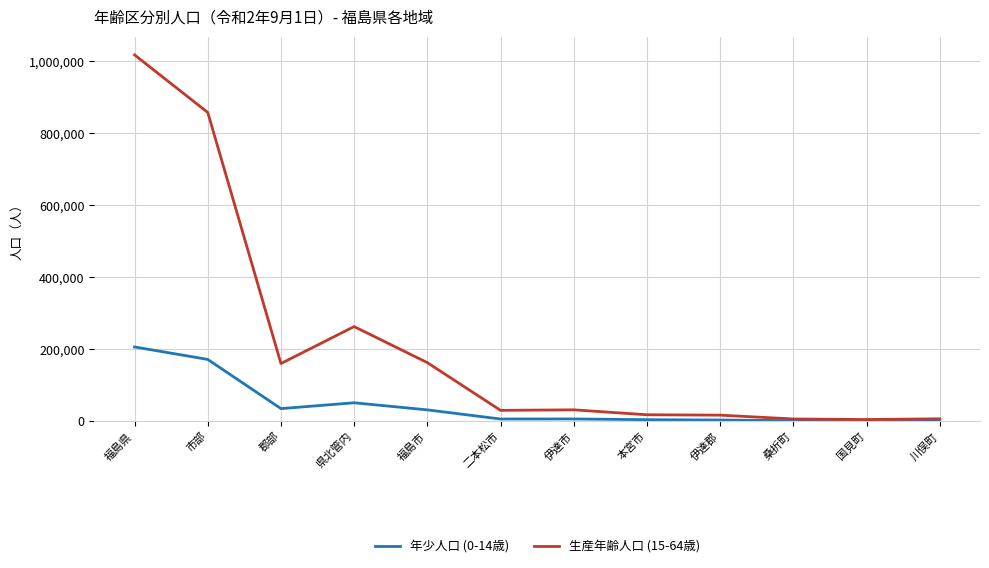

What position from the right is 市部?

11